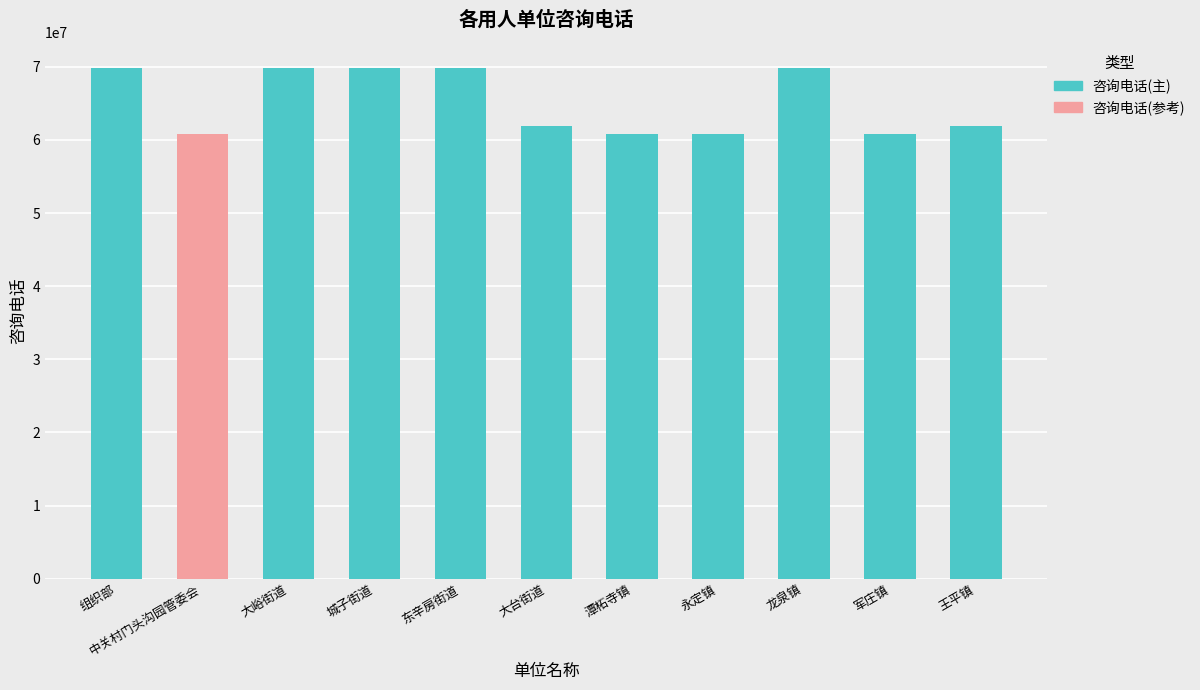

Does the chart contain stacked bars?

No